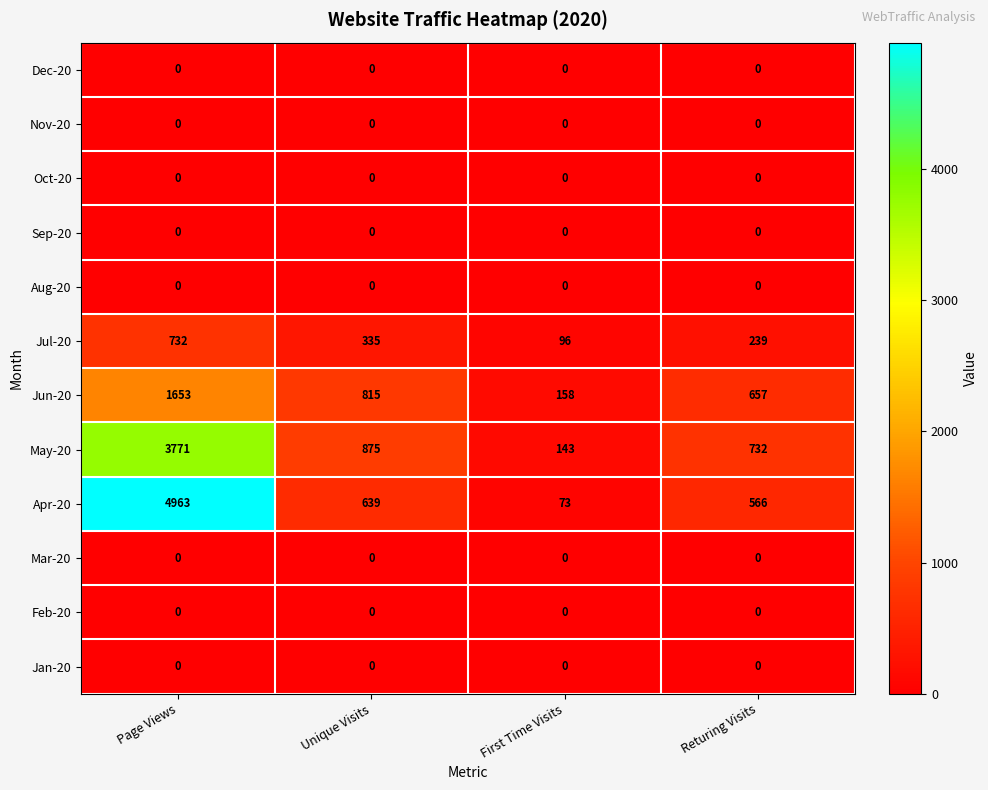

How many categories are shown in the chart?

4